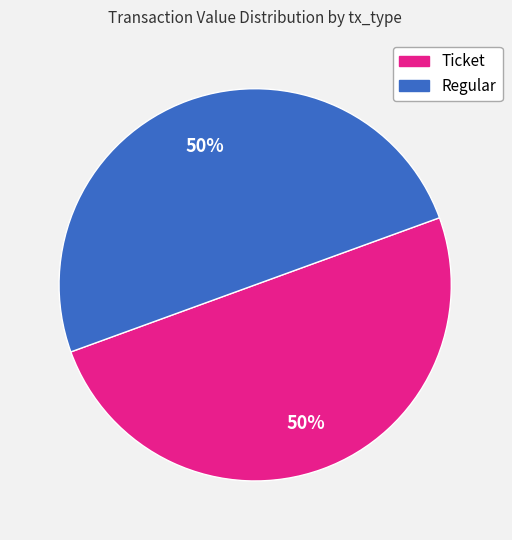

To the nearest percent, what is the average slice percentage?

50%